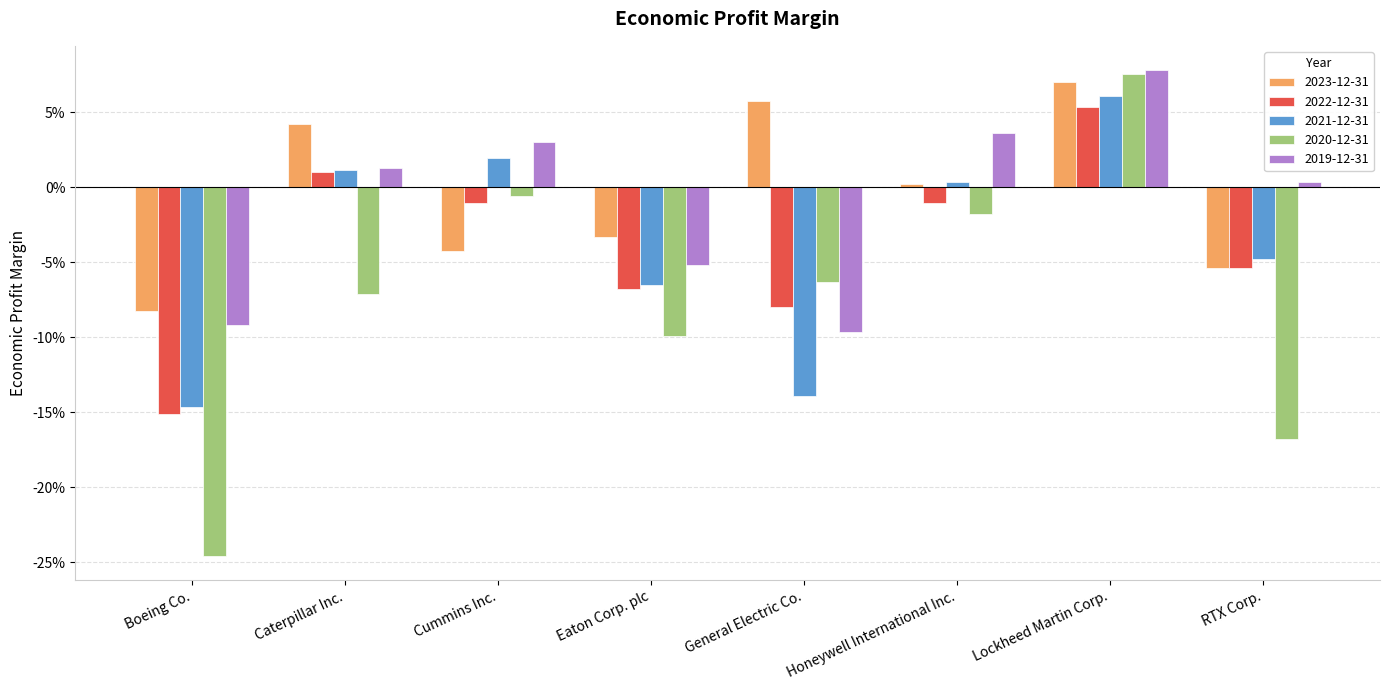

What are all the series names shown in the legend?

2023-12-31, 2022-12-31, 2021-12-31, 2020-12-31, 2019-12-31